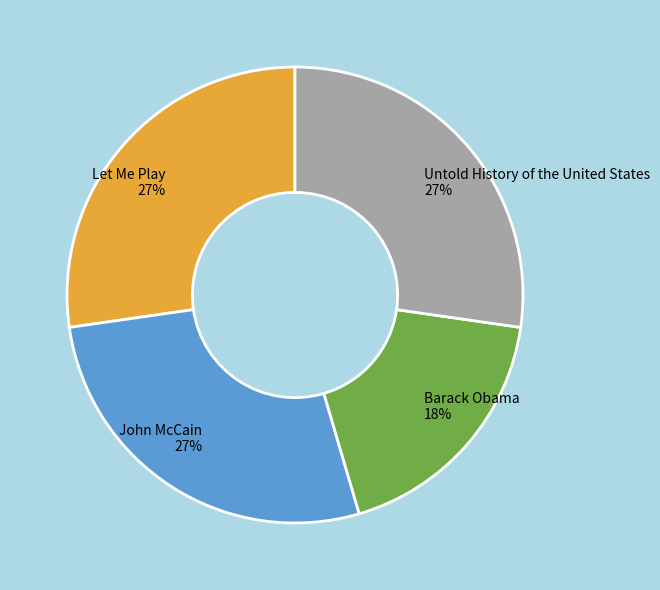

Does John McCain represent more than half of the total?

No